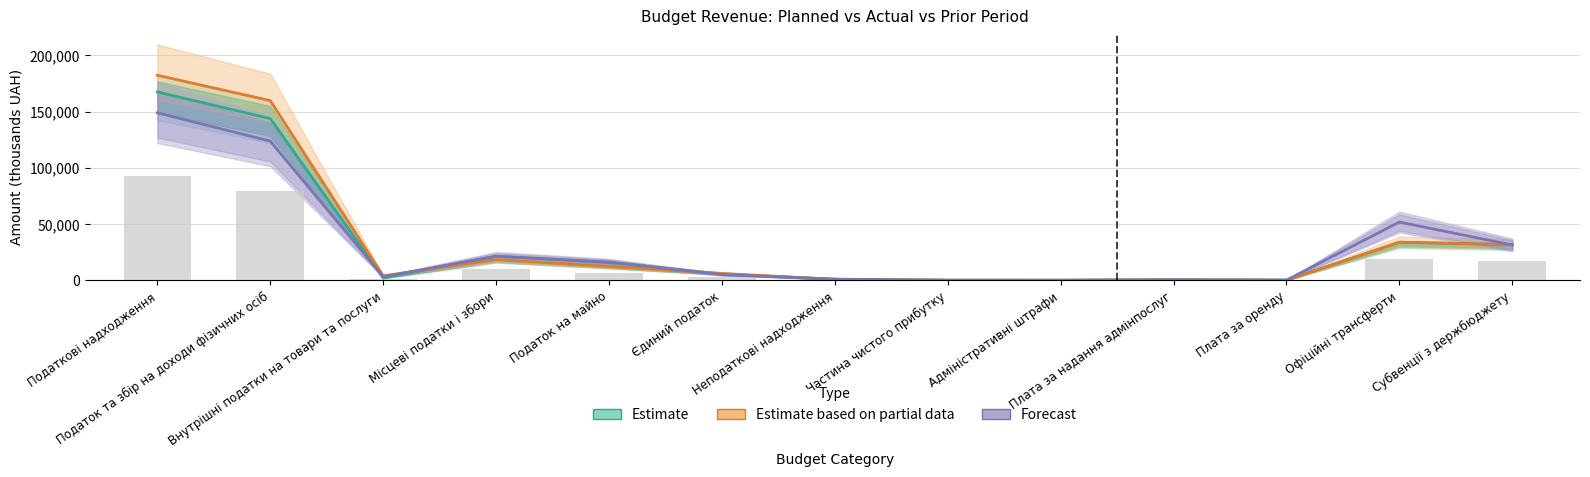

The value of Estimate based on partial data at Місцеві податки і збори is 27074.0. True or false?

False